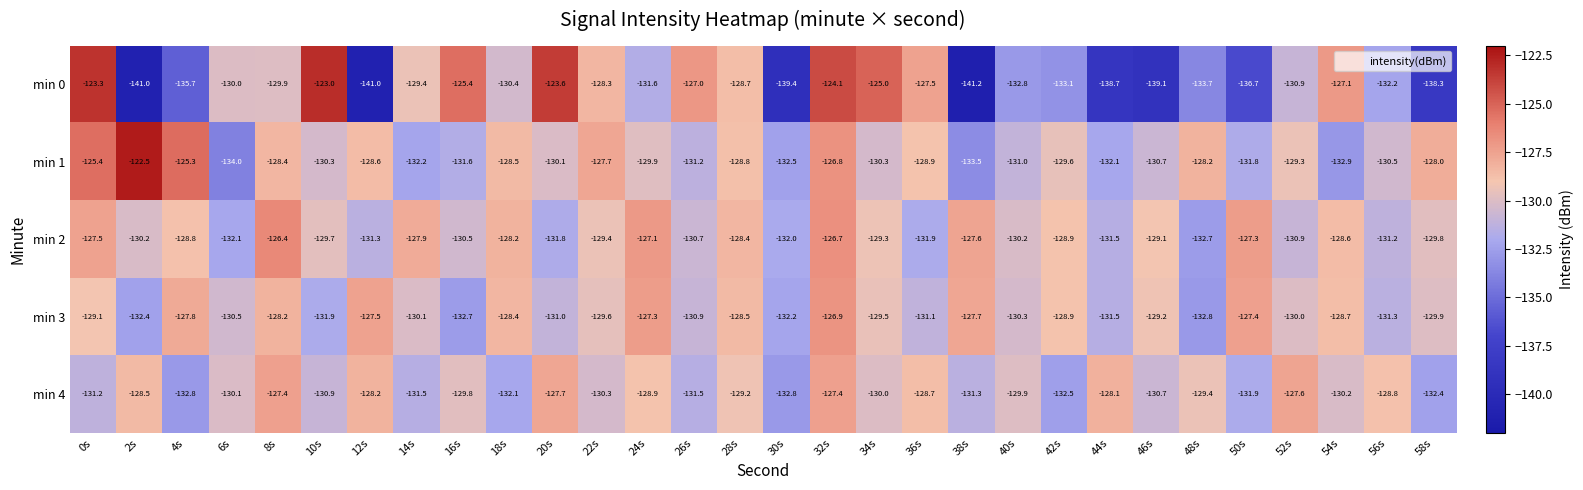

What is the spread (max minus min) of values at 28s?

0.8